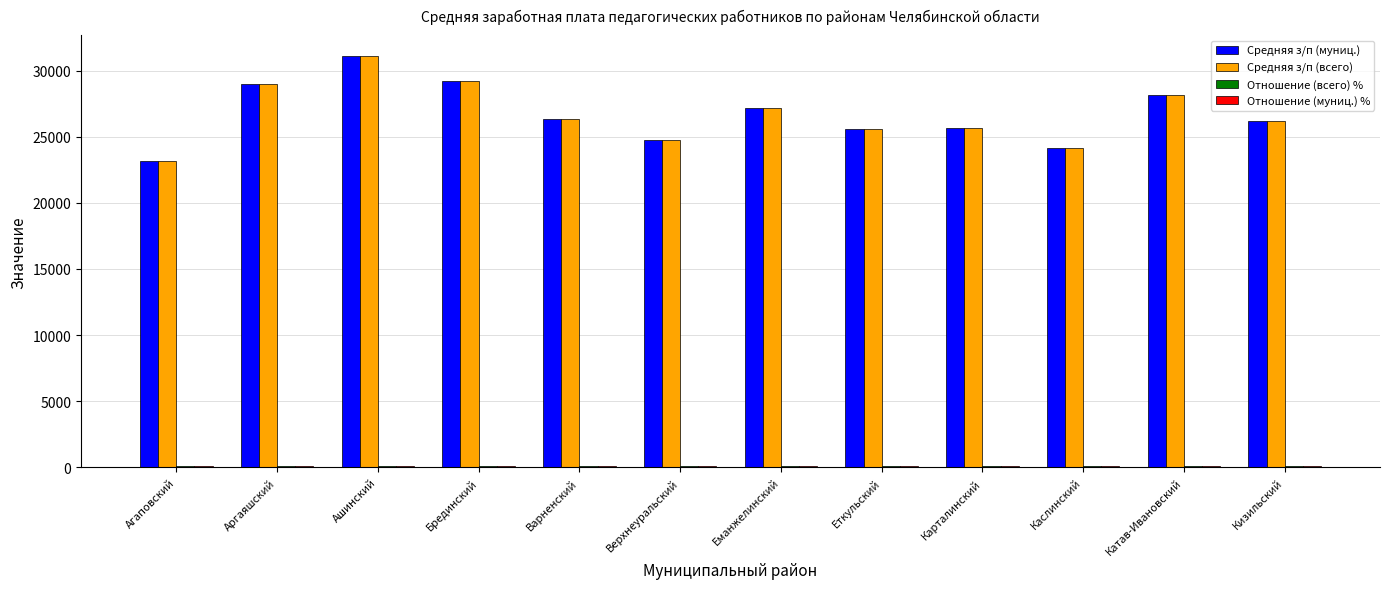

What is the maximum value shown in the chart?

31121.2